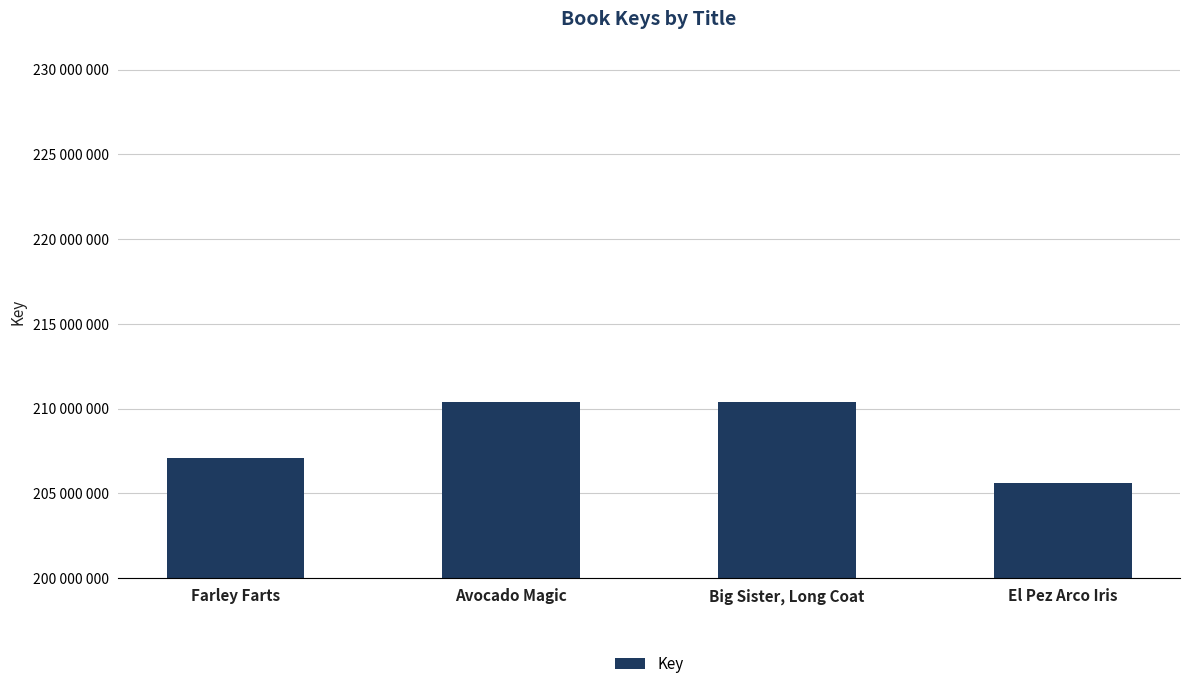

What is the minimum value shown in the chart?

205619246